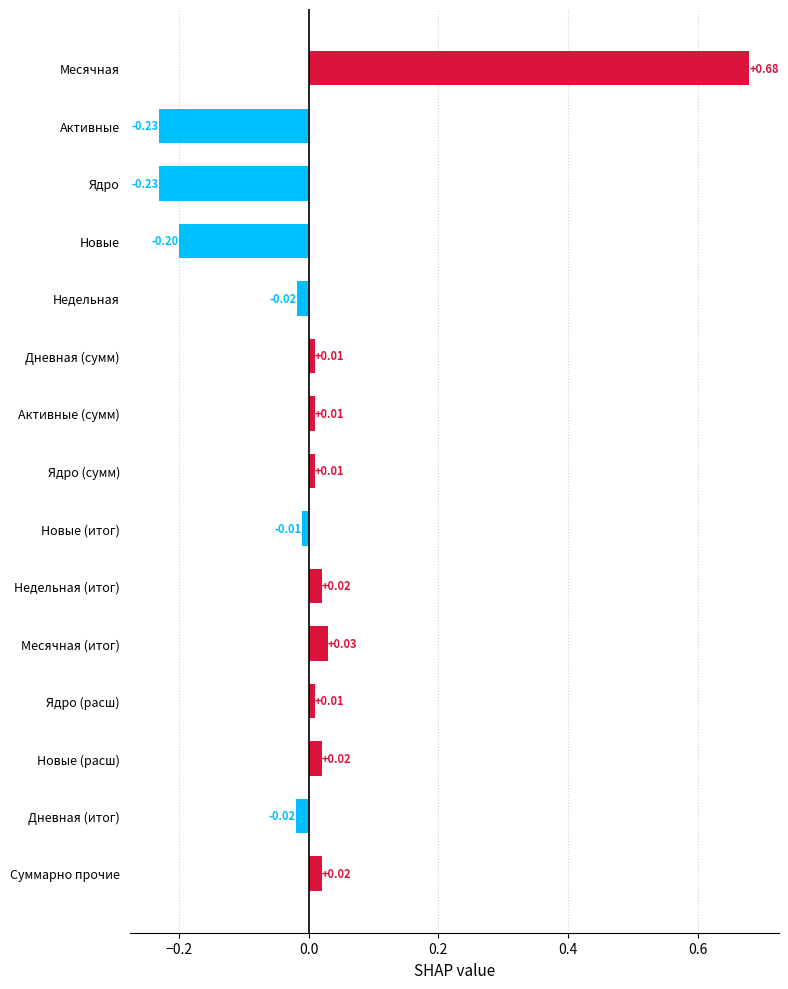

Which has a higher value, Ядро (расш) or Активные?

Ядро (расш)